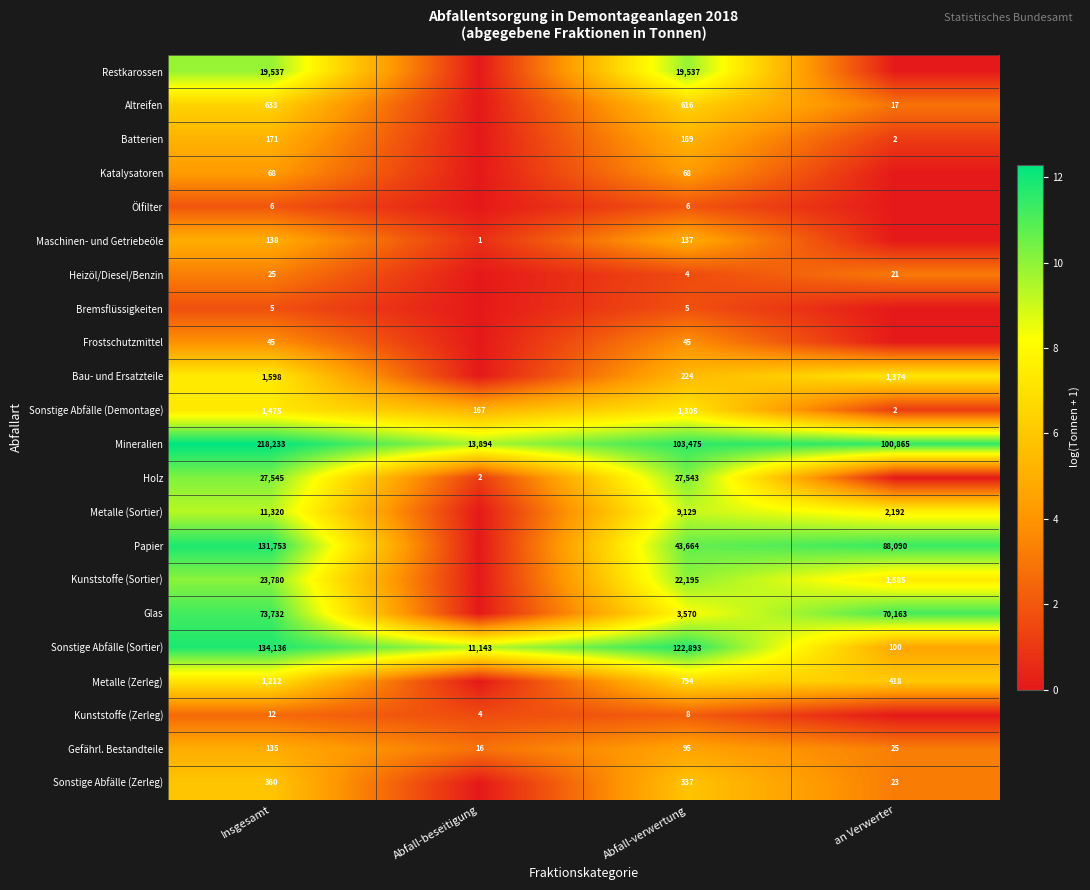

At which label does Gefährl. Bestandteile reach its minimum?

Abfall-beseitigung